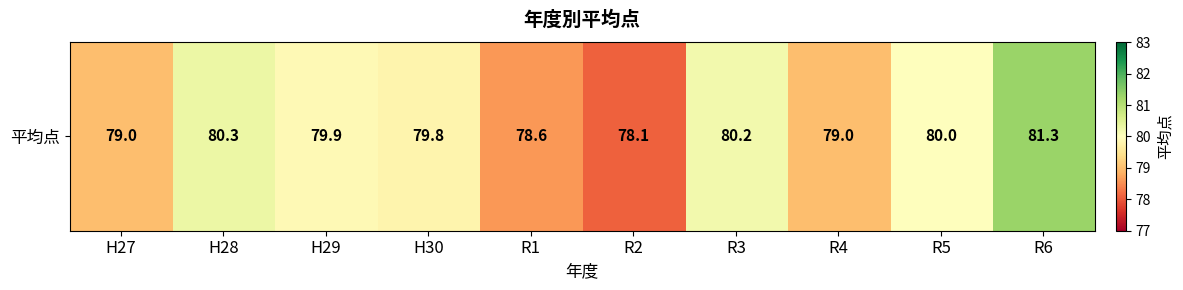

True or false: the data shows 78.6 at R1.

True